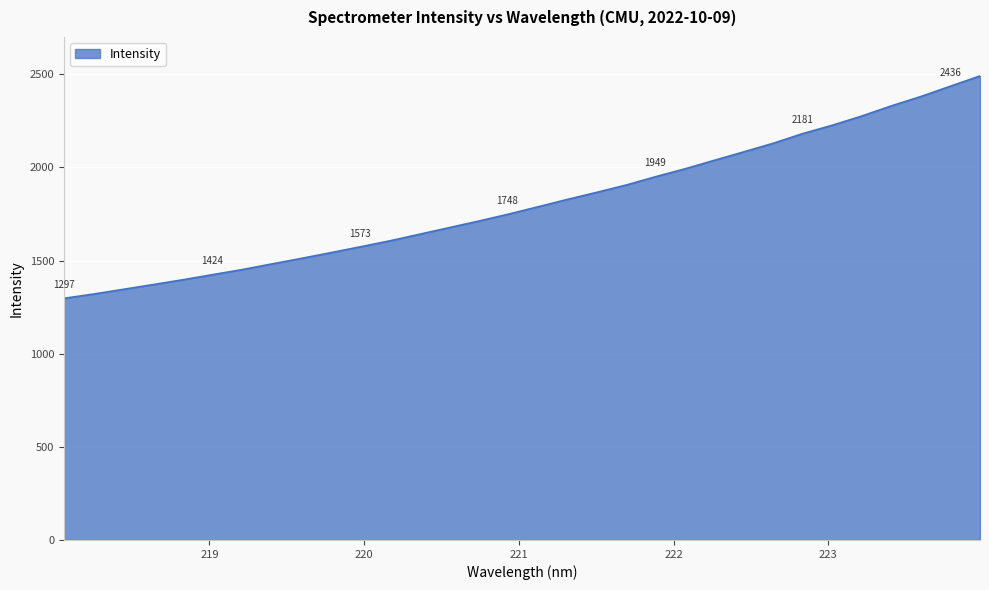

What is the difference between the maximum and minimum values?

1193.6